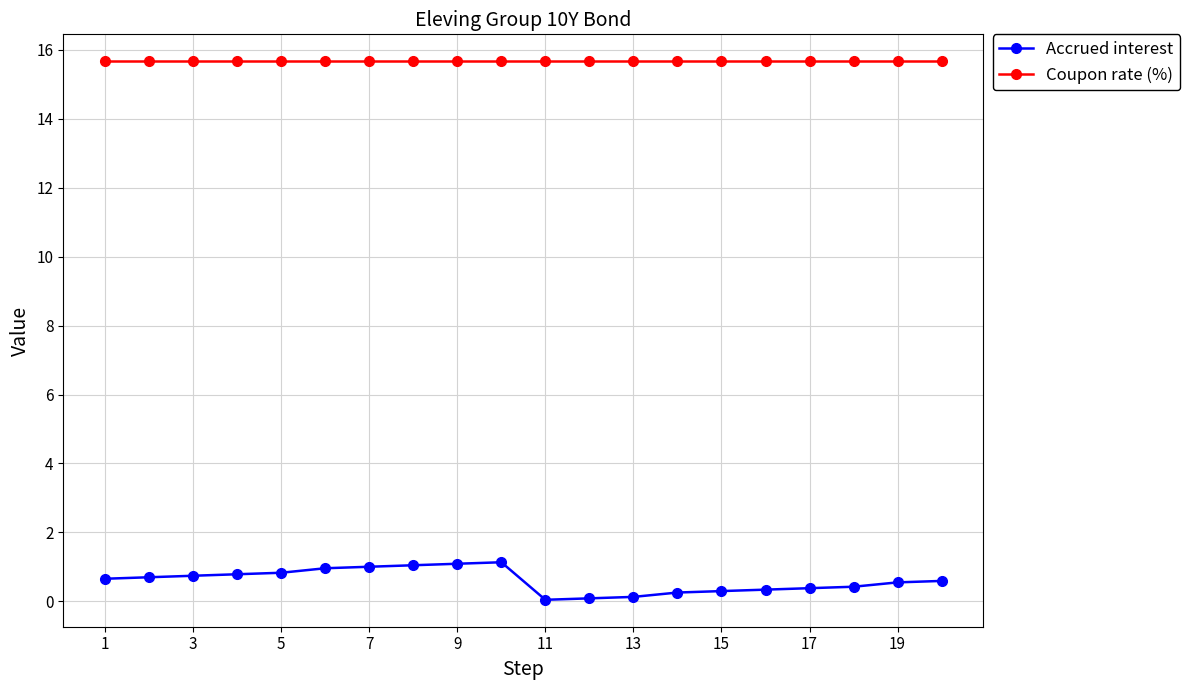

At how many categories does at least one series exceed 8?

20